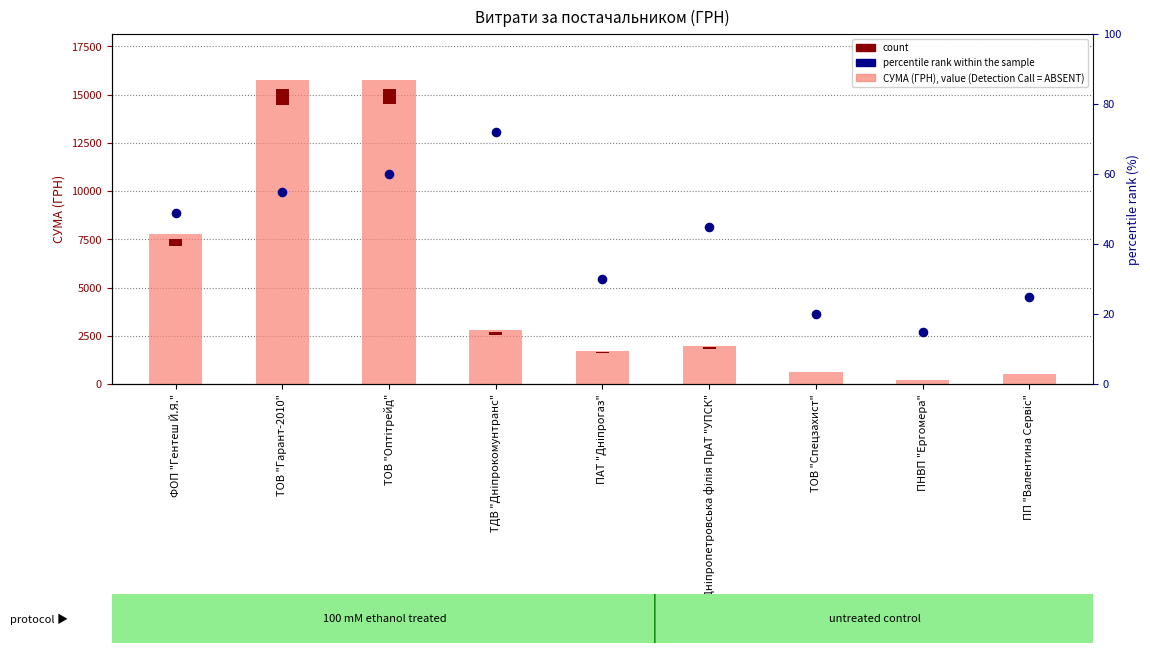

What is the total value across all series at ПНВП "Ергомера"?

214.5